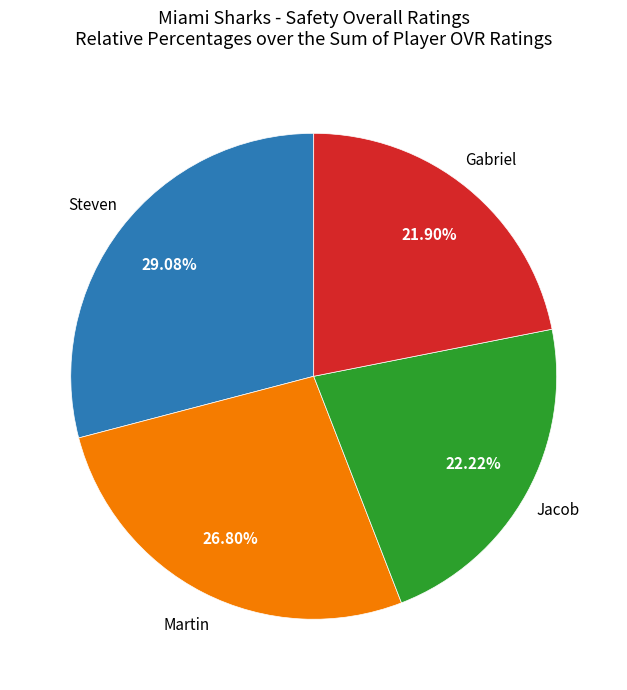

Is there any slice that represents more than half of the pie?

No